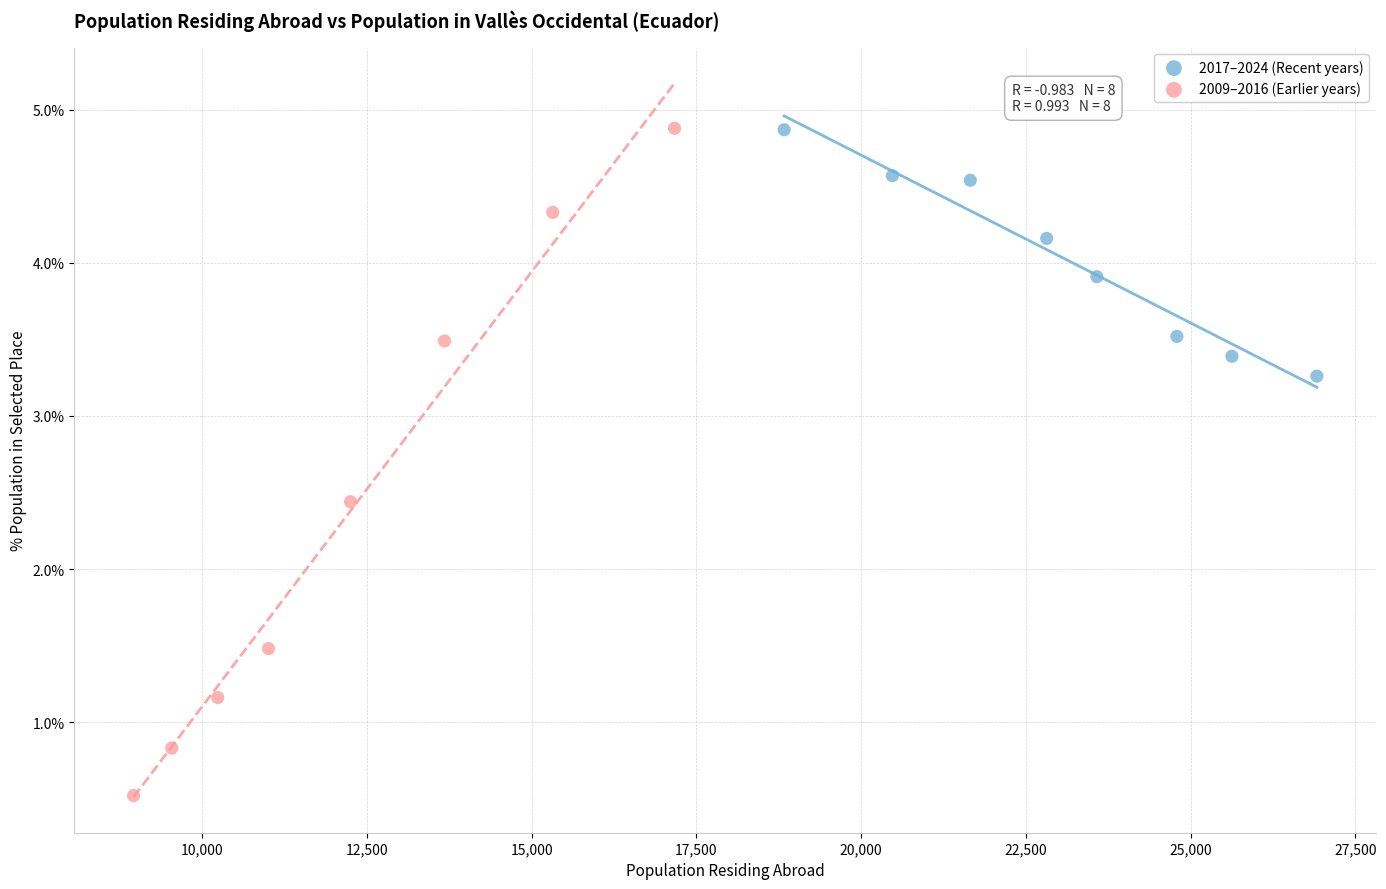

What are all the series names shown in the legend?

2017–2024 (Recent years), 2009–2016 (Earlier years)